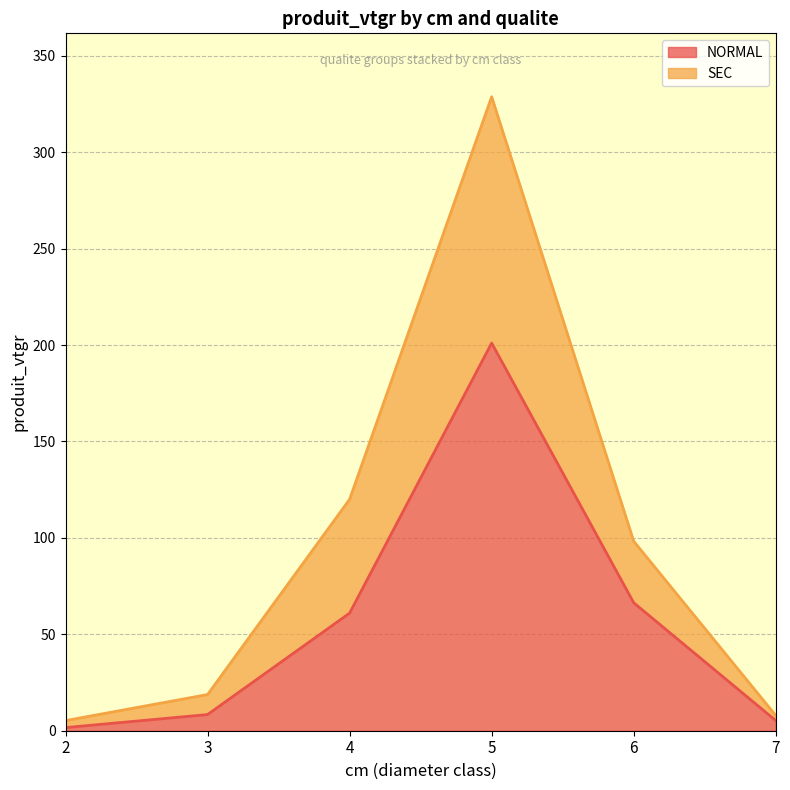

At which category is the sum across all series the highest?

5